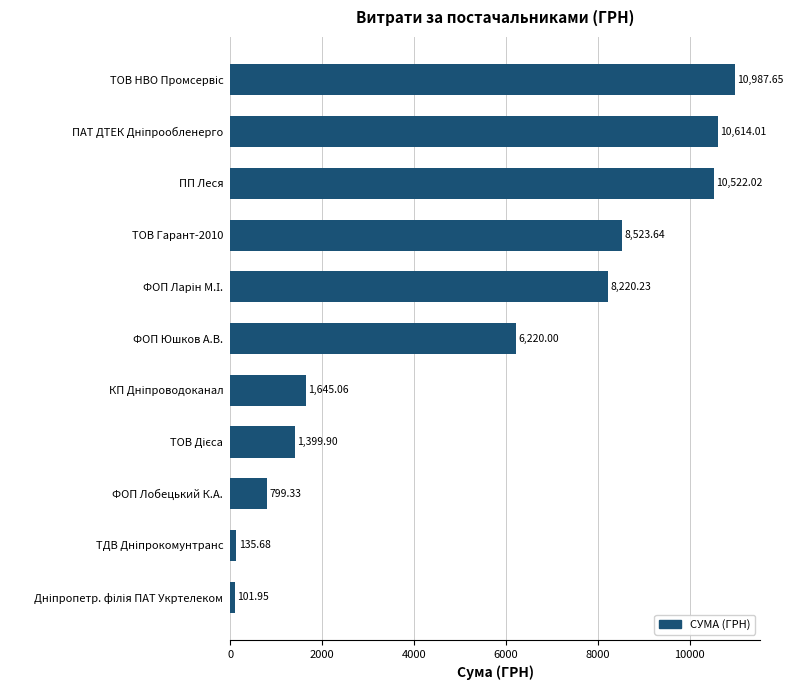

What is the sum of all values?

59169.5